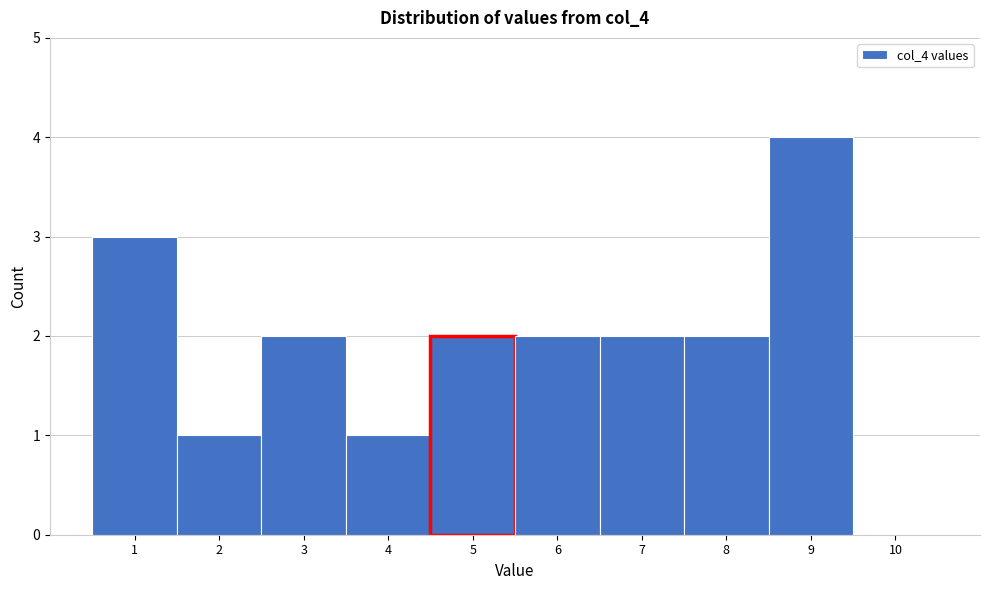

Reading left to right, list every bar in this chart as the range it spans on the x-axis followed by its height. The values are not printed on the chart, so give them approximately, as read against the axis.

0.5 to 1.5: 3
1.5 to 2.5: 1
2.5 to 3.5: 2
3.5 to 4.5: 1
4.5 to 5.5: 2
5.5 to 6.5: 2
6.5 to 7.5: 2
7.5 to 8.5: 2
8.5 to 9.5: 4
9.5 to 10.5: 0